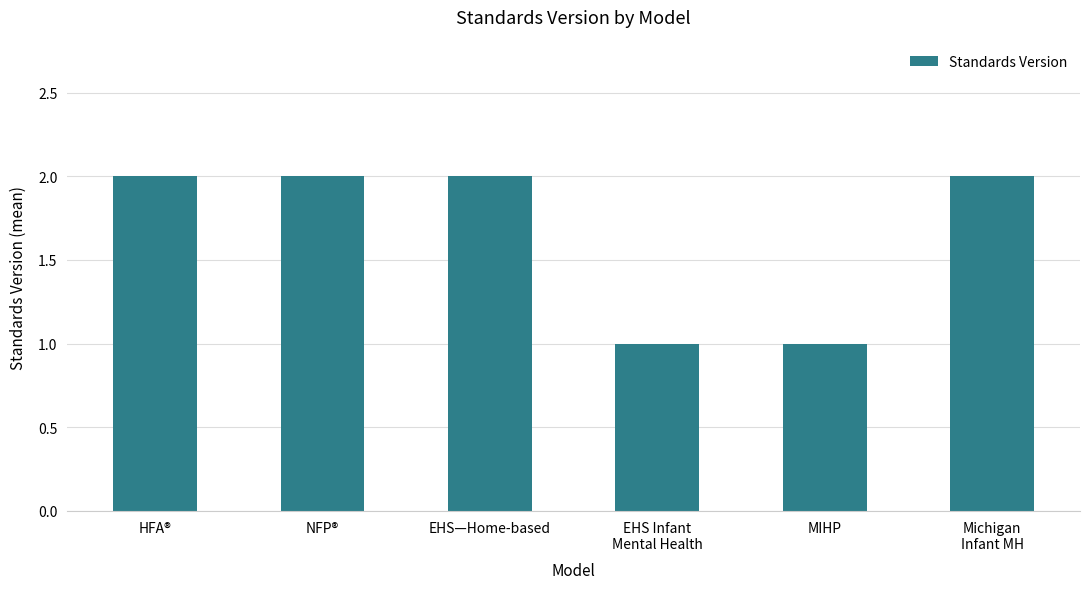

What is the label of the 1st bar from the left?

HFA®